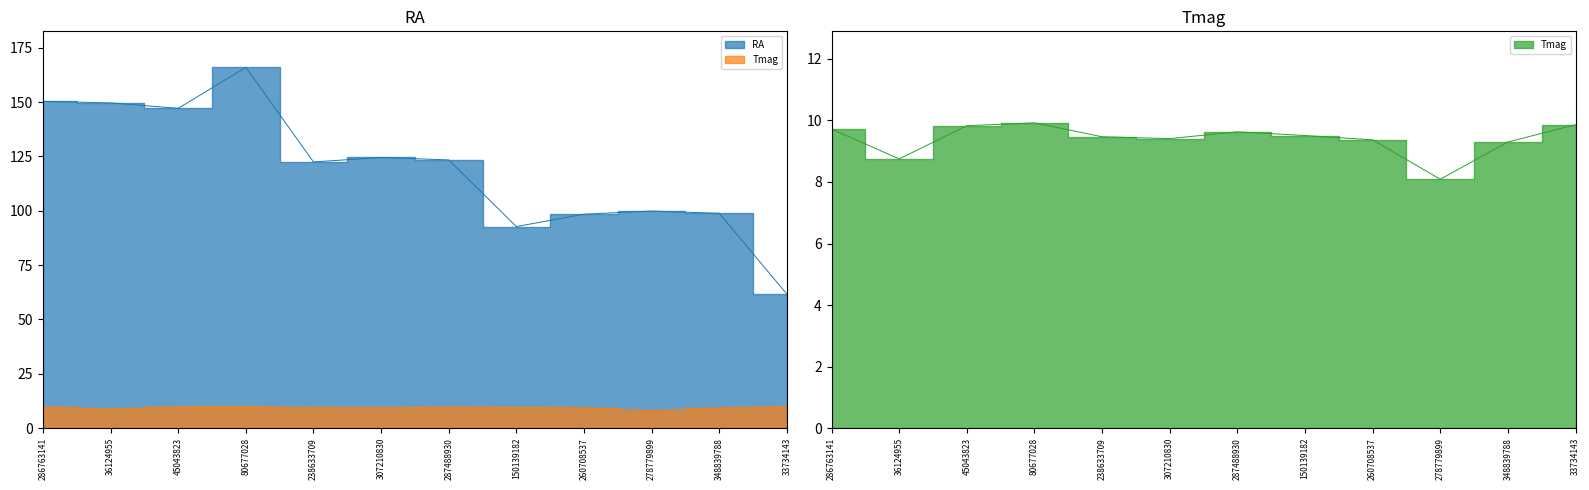

Reading left to right, extract all data points from this chart.

RA: 286763141=150.4	36124955=149.6	45043823=147.1	80677028=166.0	238633709=122.5	307210830=124.5	287488930=123.4	150139182=92.8	260708537=98.5	278779899=99.9	348839788=98.8	33734143=61.7
Tmag: 286763141=9.7	36124955=8.8	45043823=9.8	80677028=9.9	238633709=9.5	307210830=9.4	287488930=9.6	150139182=9.5	260708537=9.4	278779899=8.1	348839788=9.3	33734143=9.9